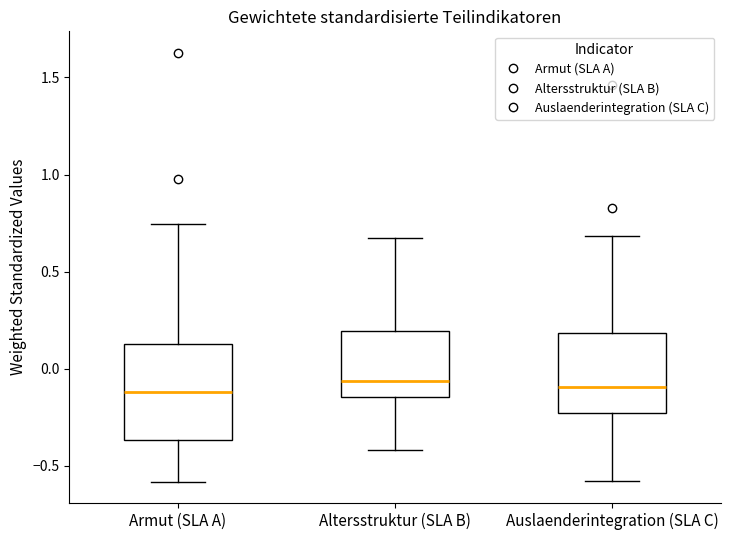

Reading left to right, transcribe this box plot: for each box, give where its median line is, the range the box spans, and where its two whiskers end, as read against the y-axis. The values are not printed on the chart, so give them approximately, as read against the axis.

Armut (SLA A): median -0.10, box -0.35 to 0.15, whiskers -0.60 to 0.75
Altersstruktur (SLA B): median -0.05, box -0.15 to 0.20, whiskers -0.40 to 0.65
Auslaenderintegration (SLA C): median -0.10, box -0.25 to 0.20, whiskers -0.60 to 0.70